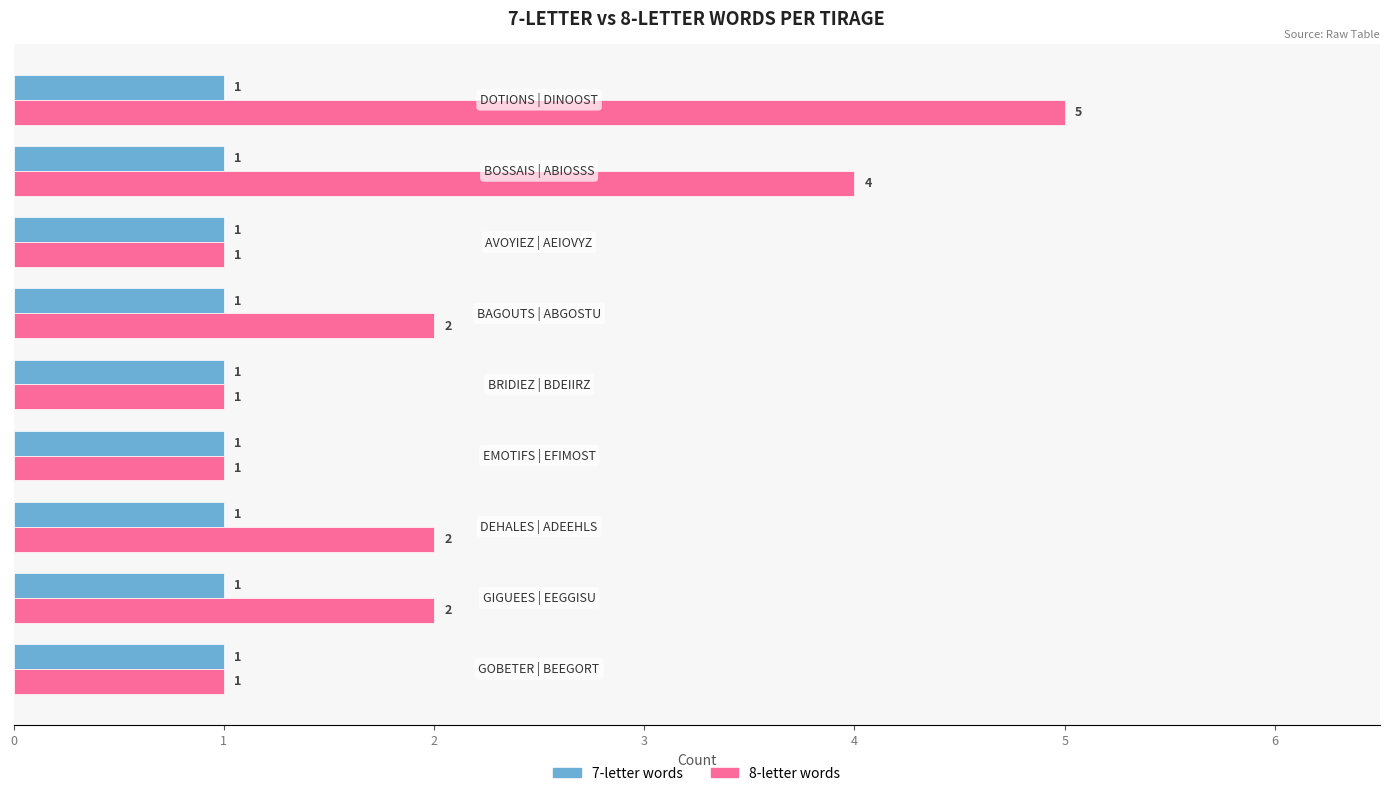

Rank the series by their maximum value, from highest to lowest.

8-letter words, 7-letter words